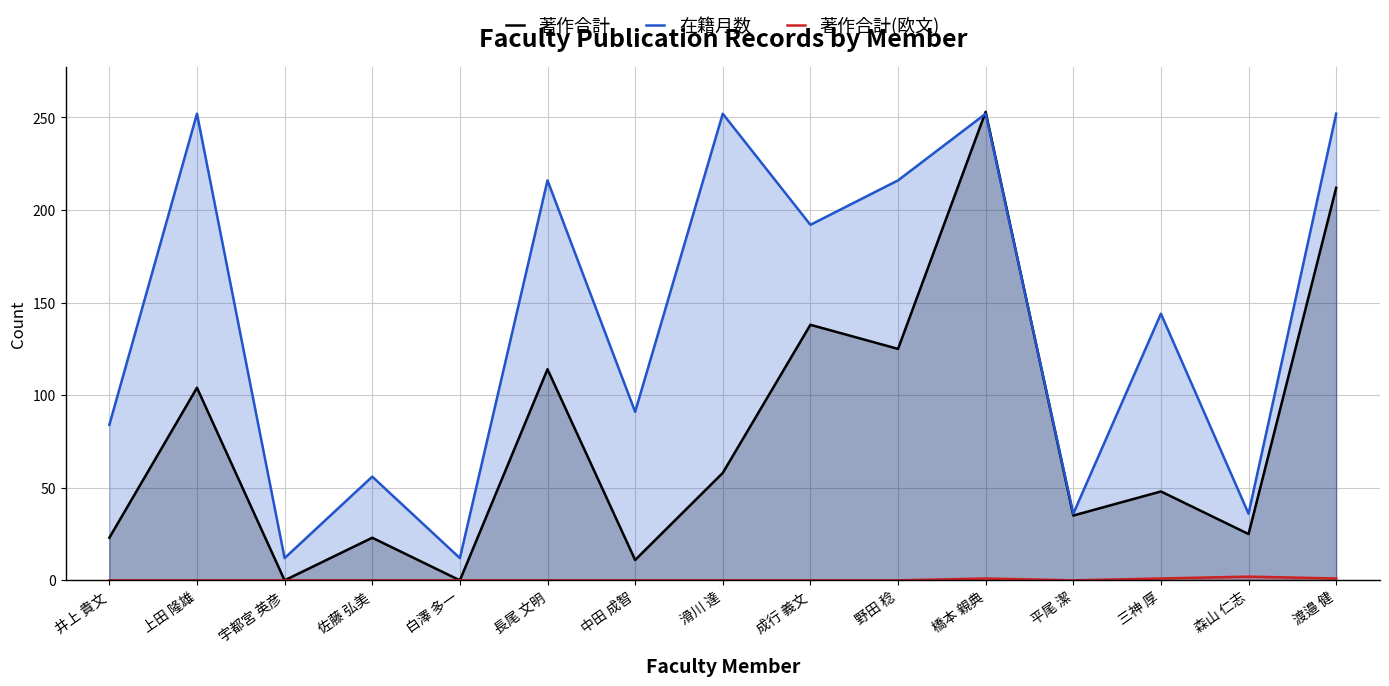

What is the average value of the 著作合計 series?

78